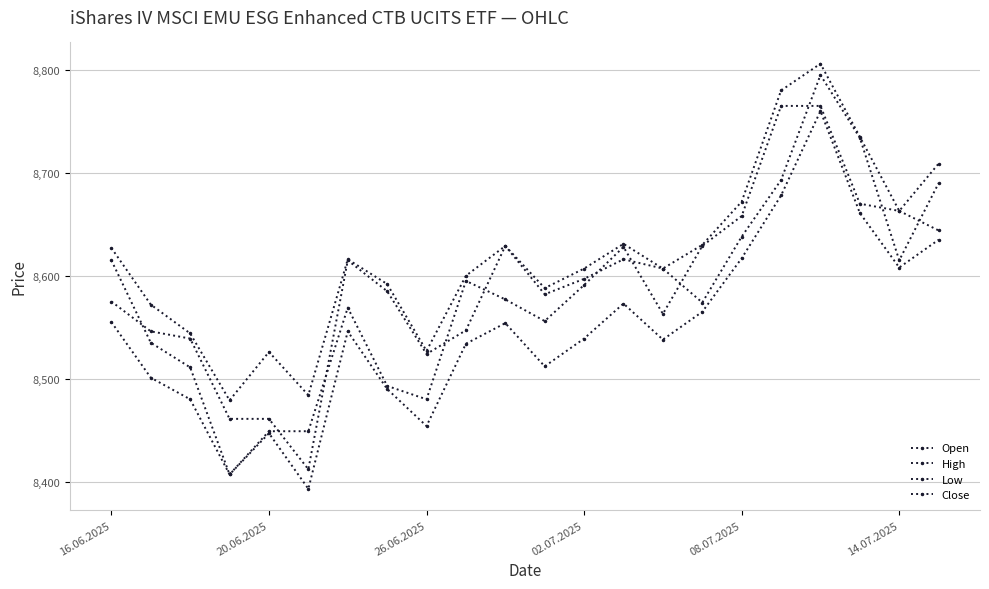

What is the value of the Close point at the 17th from the left?

8658